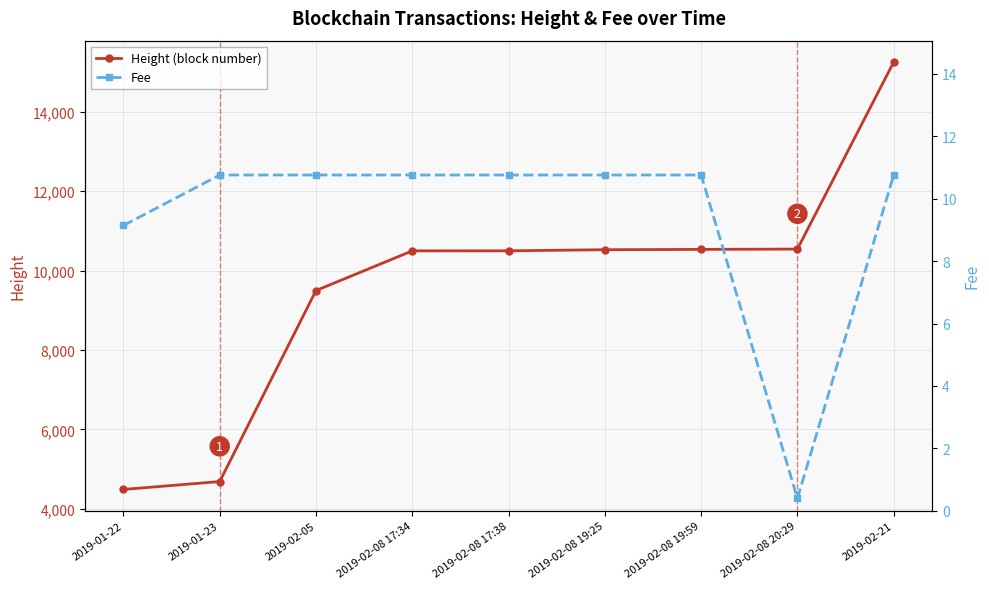

What is the difference between the second highest and second lowest values in the Height (block number) series?

5853